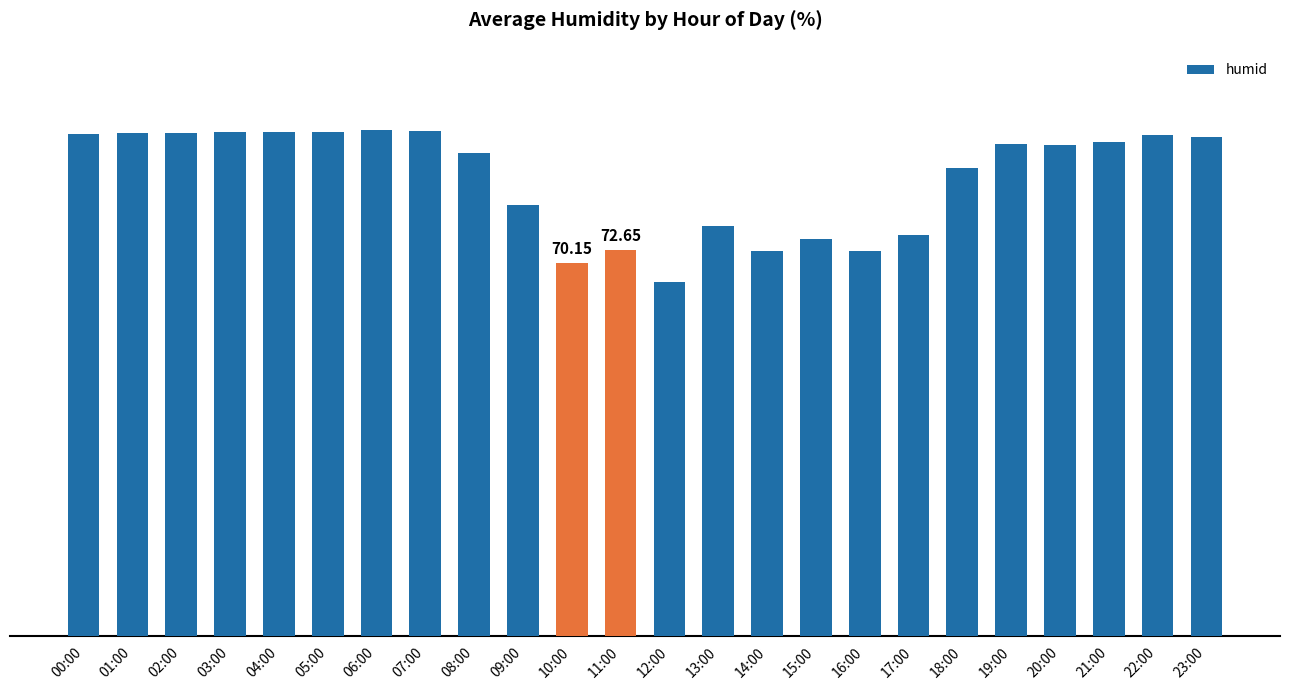

How many values exceed 92?

13